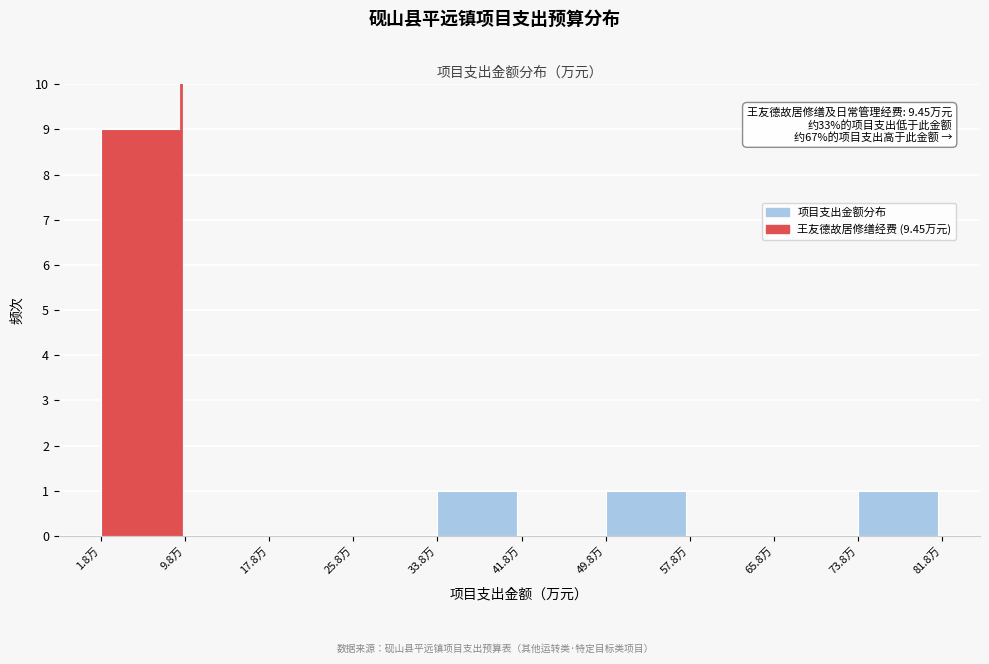

Which range on the x-axis has the tallest bar?

2 to 10